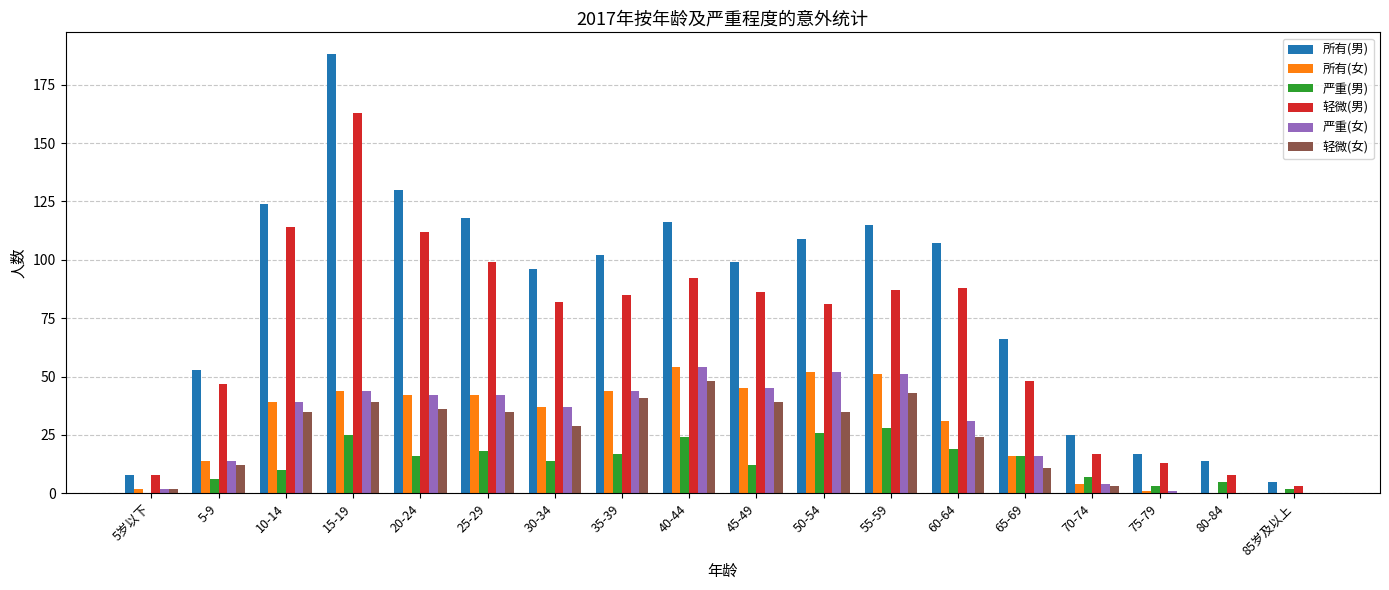

The value of 轻微(男) at 5-9 is 47. True or false?

True